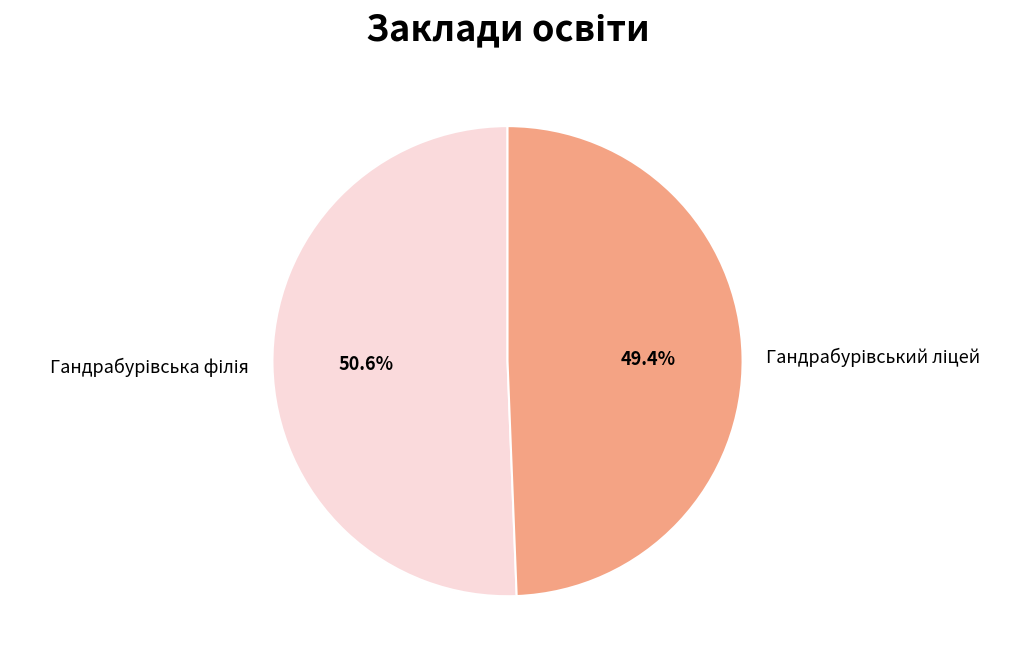

Is there a majority slice in this chart?

Yes